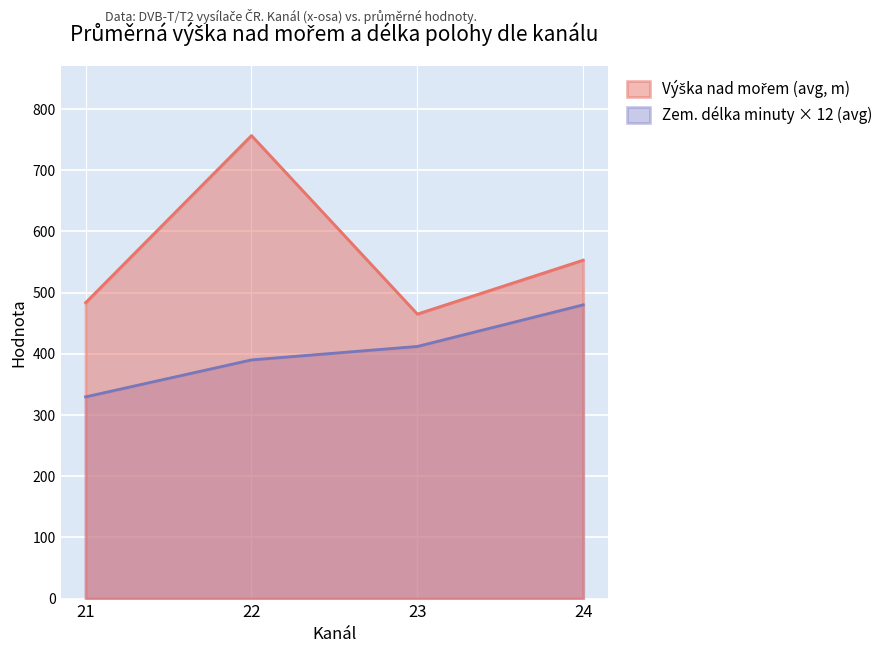

True or false: Zem. délka minuty × 12 (avg) has a value of 549.2 at 21.

False